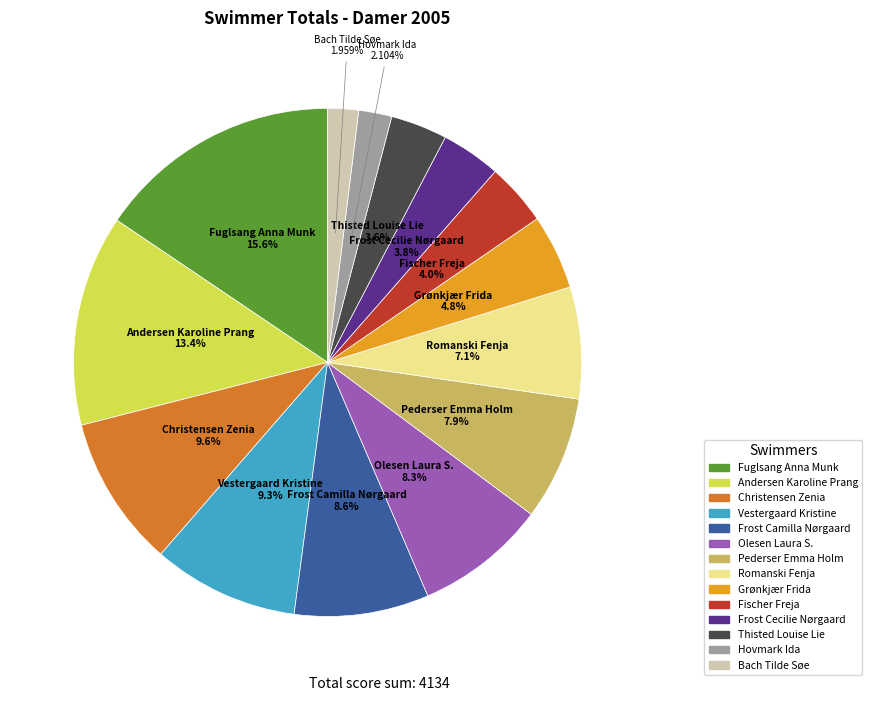

What is the ratio of the value at Vestergaard Kristine to the value at Andersen Karoline Prang?

0.7